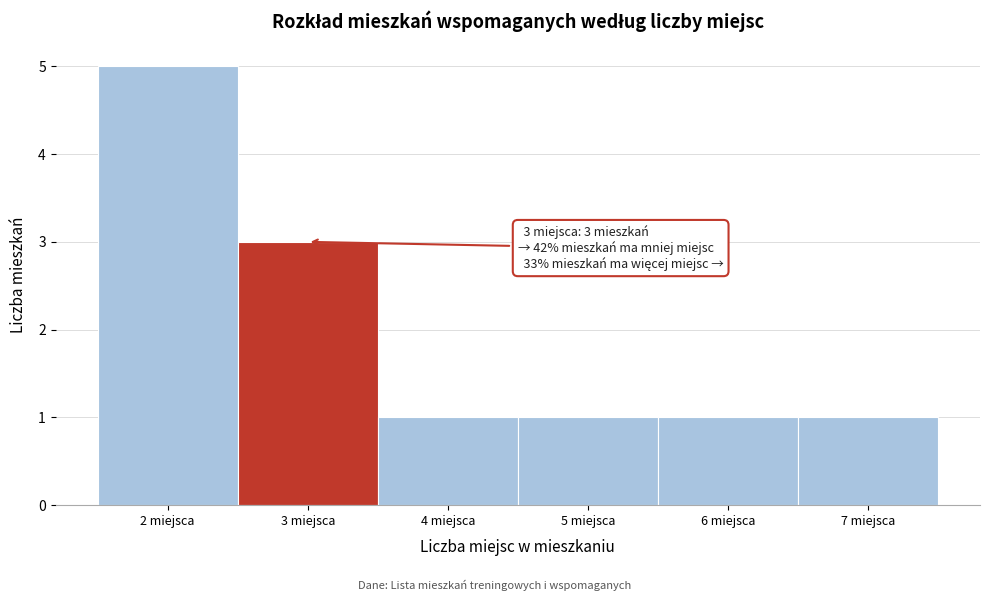

Which range on the x-axis has the tallest bar?

1.5 to 2.5